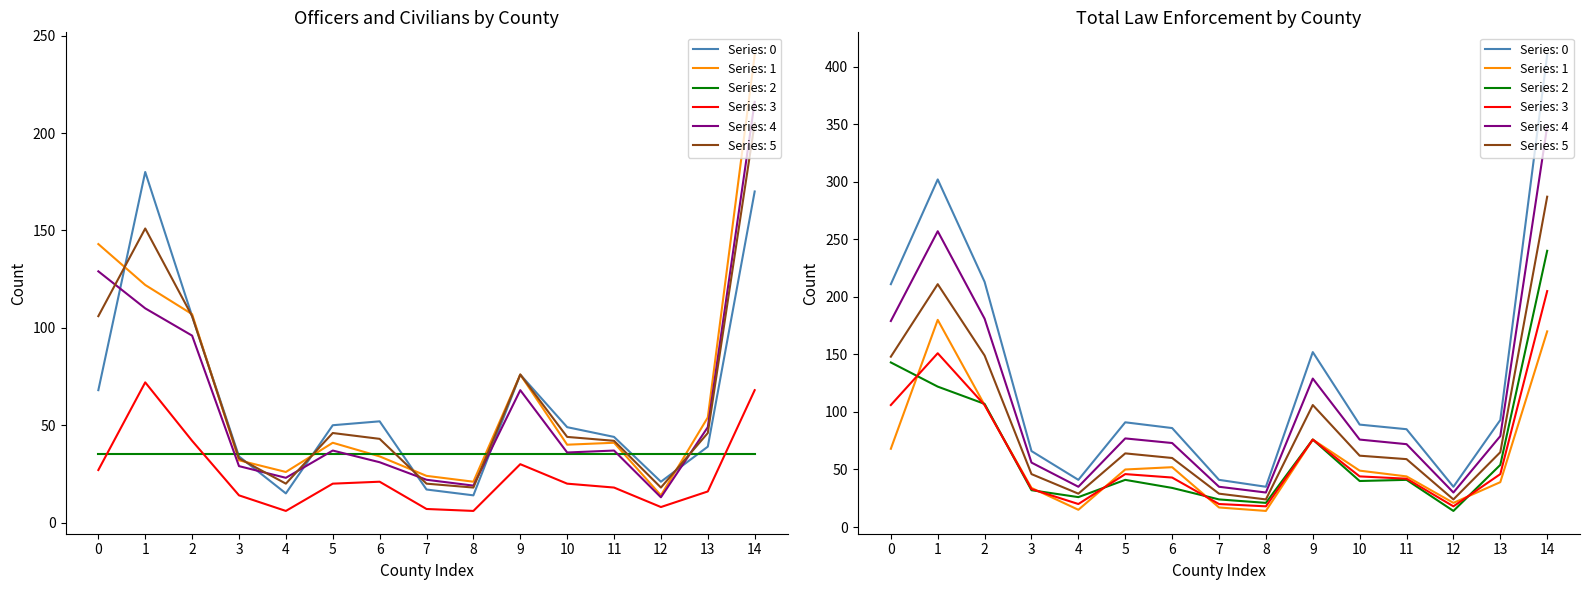

At how many categories does at least one series exceed 132?

5